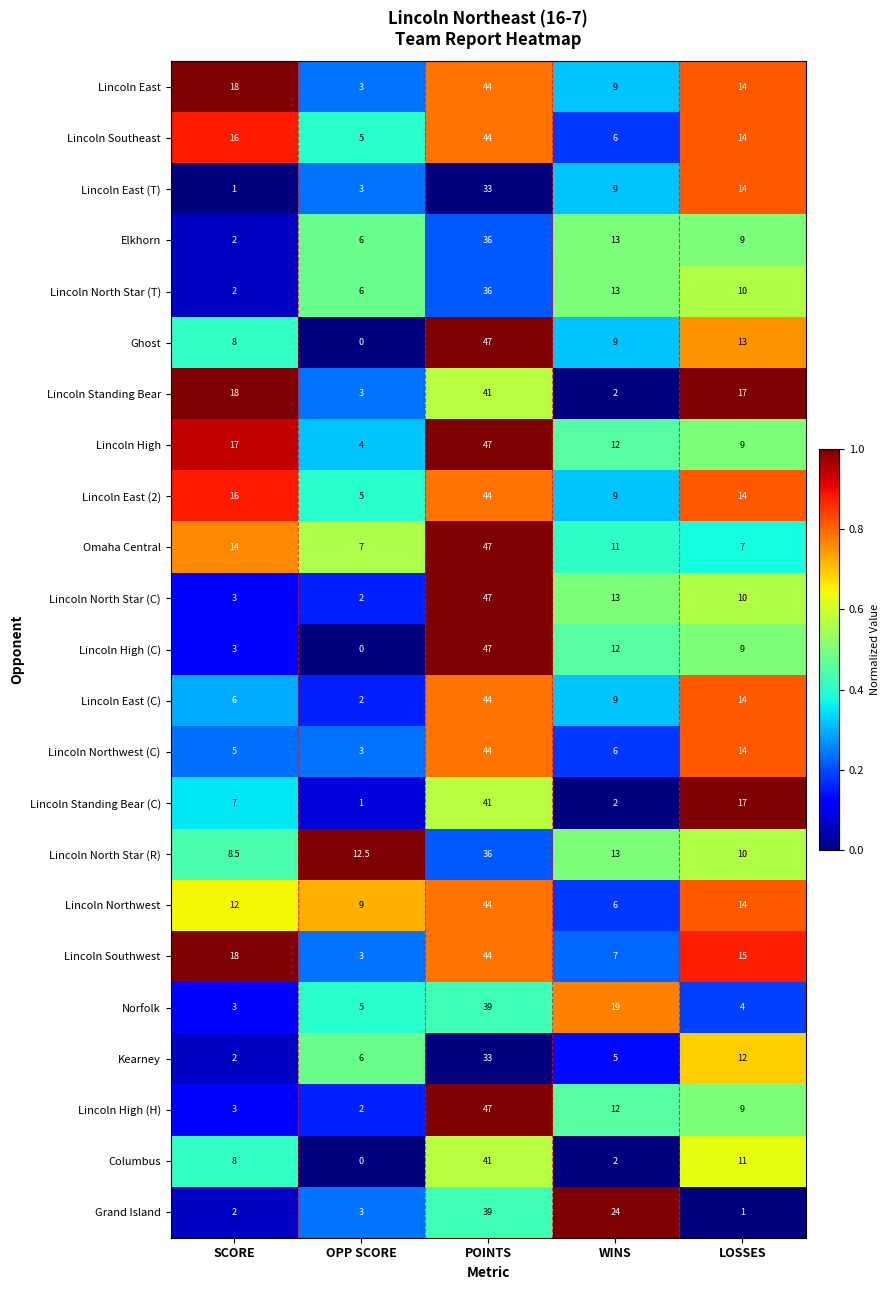

What is the difference between the highest and lowest values at OPP SCORE?

12.5